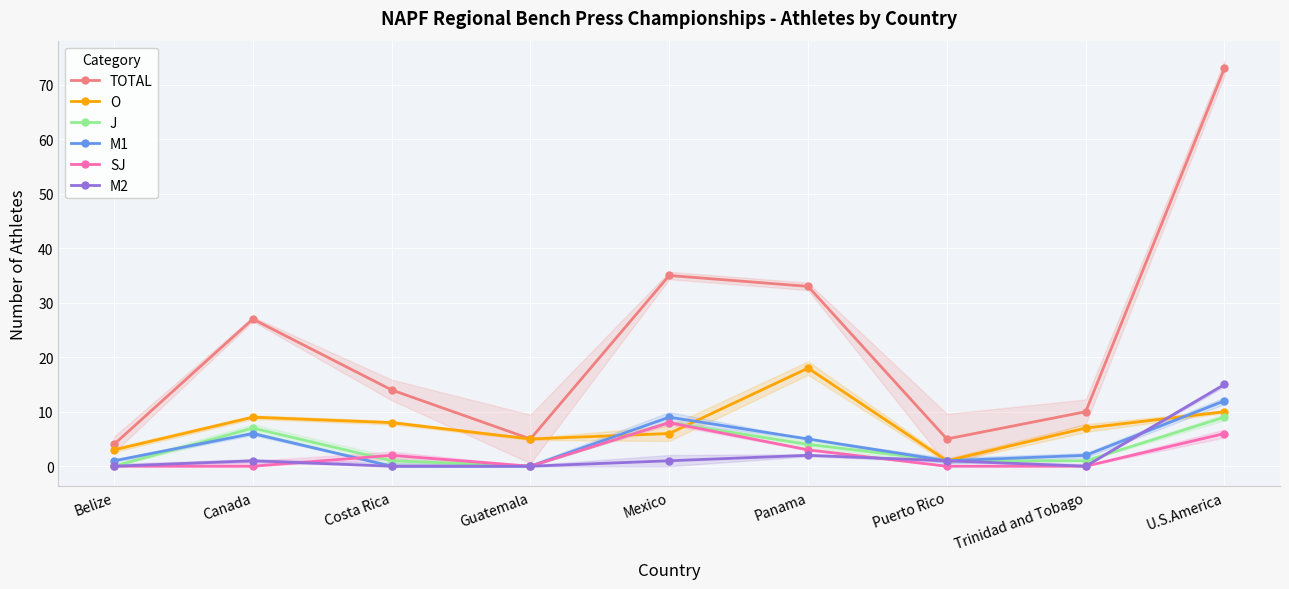

Is this an area chart (filled region under the line)?

No